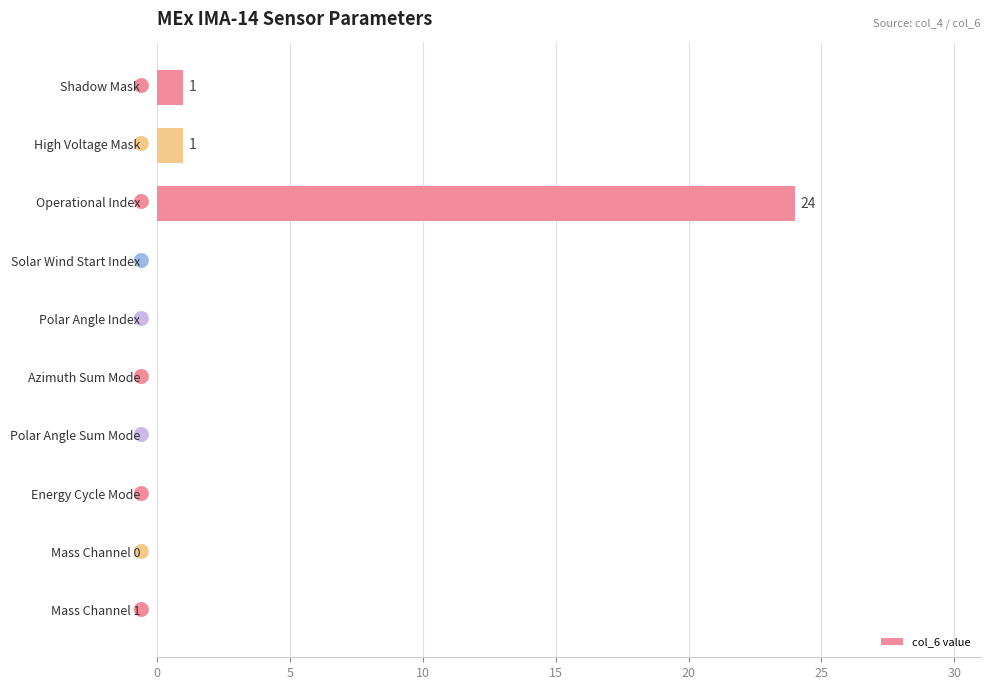

What is the maximum value shown in the chart?

24